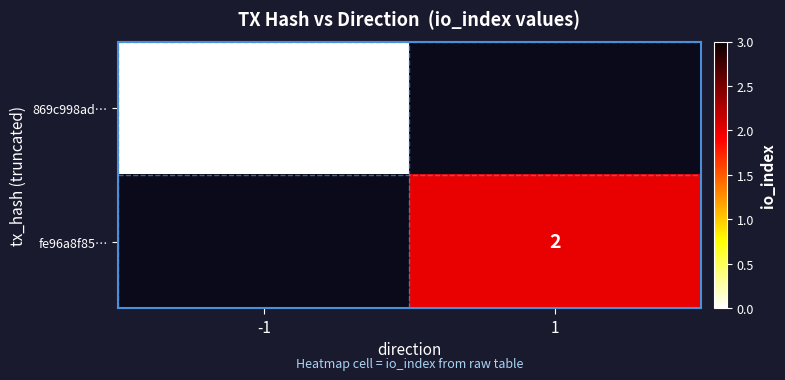

Between 1 and -1, which is larger?

-1